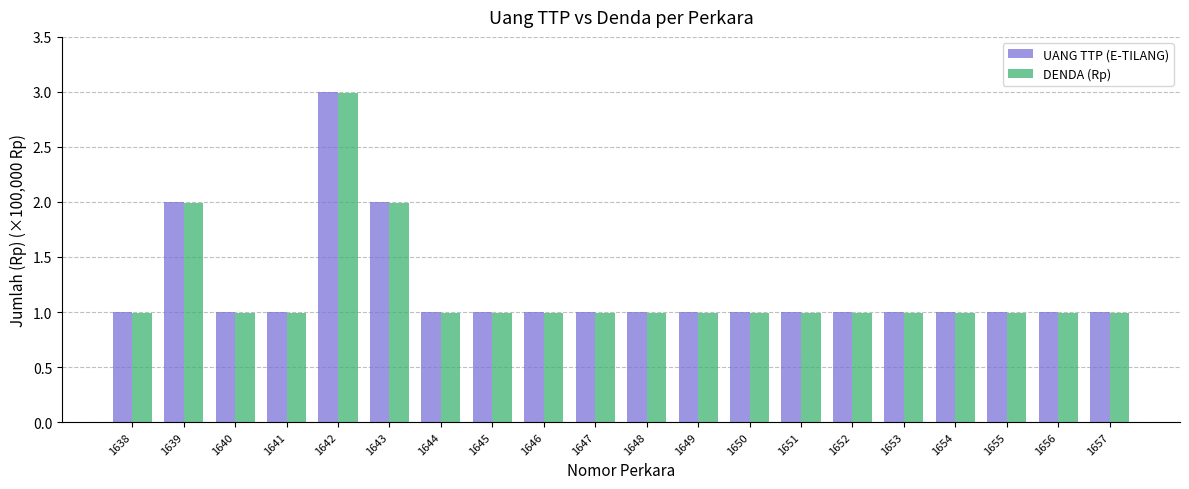

What is the total value across all series at 1653?

2.0